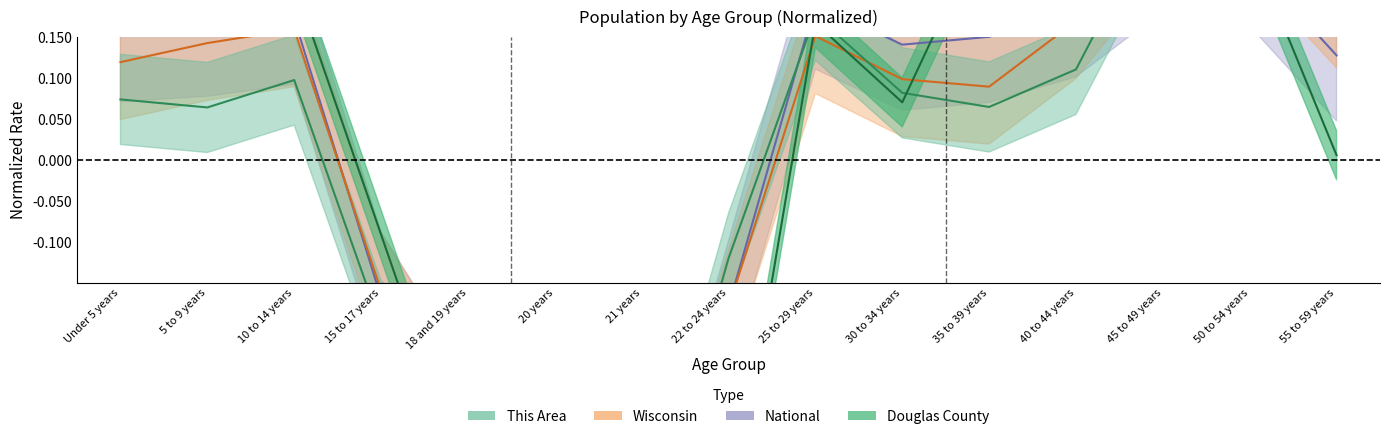

What position from the right is 22 to 24 years?

8